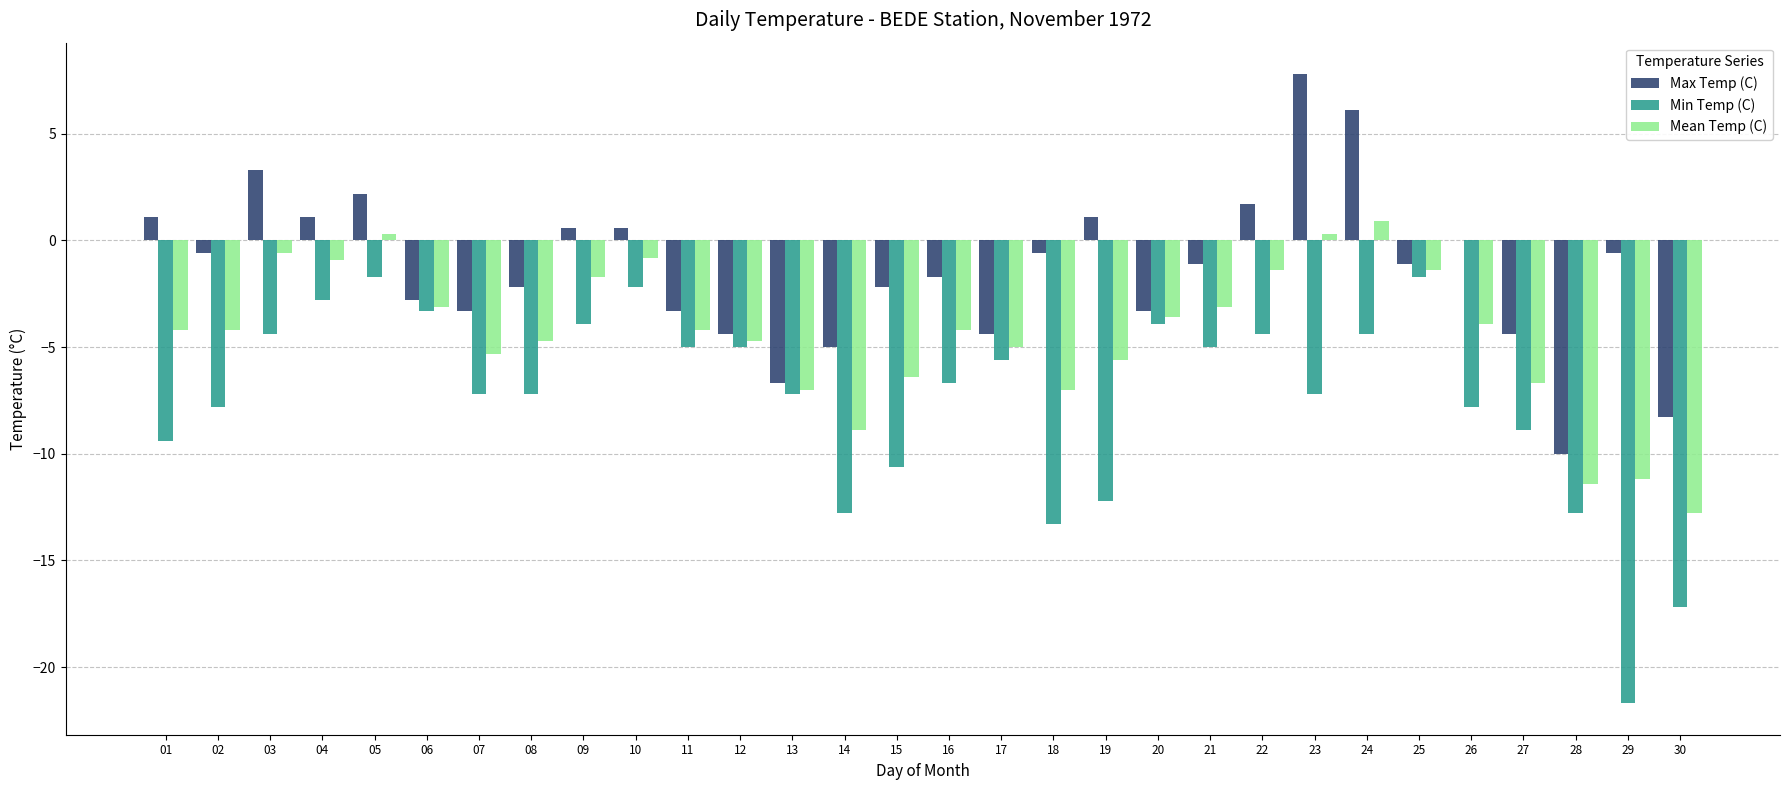

What are all the series names shown in the legend?

Max Temp (C), Min Temp (C), Mean Temp (C)